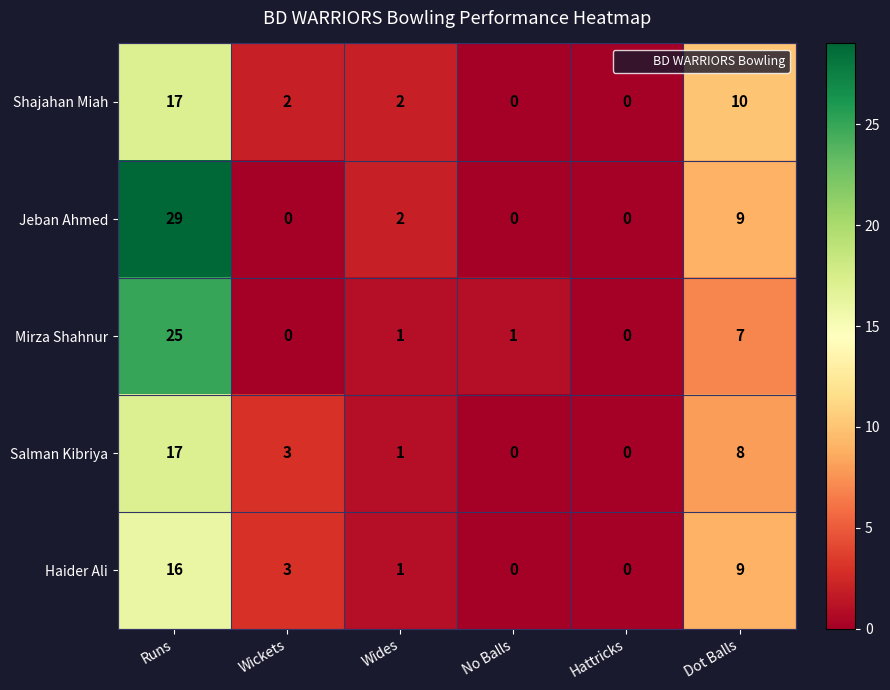

How many values in Mirza Shahnur are above zero?

4